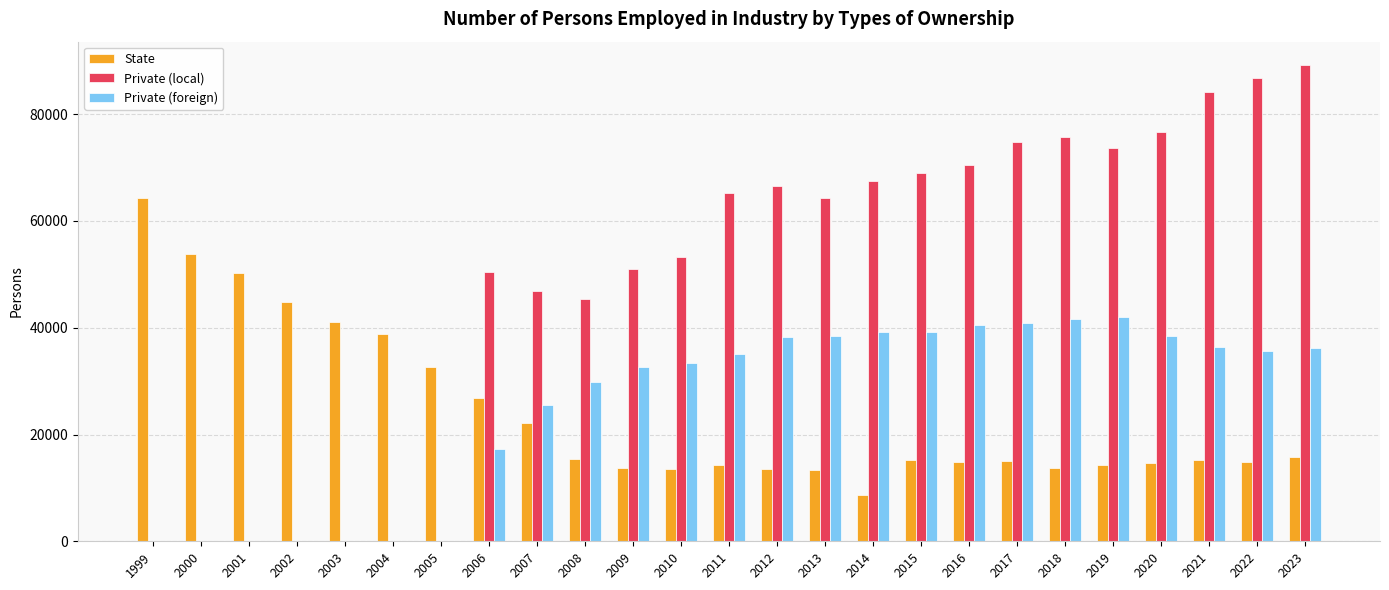

Which category has the highest value in the State series?

1999